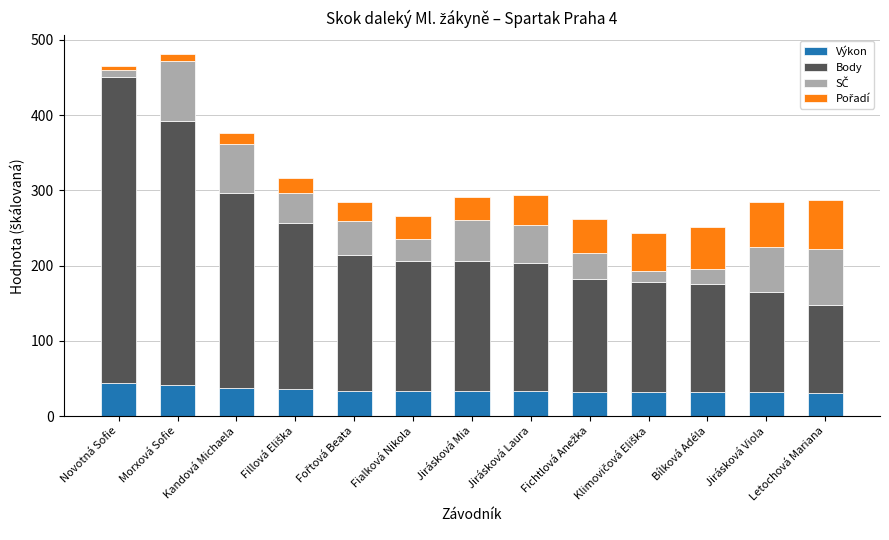

The value of Výkon at Kandová Michaela is 11.0. True or false?

False